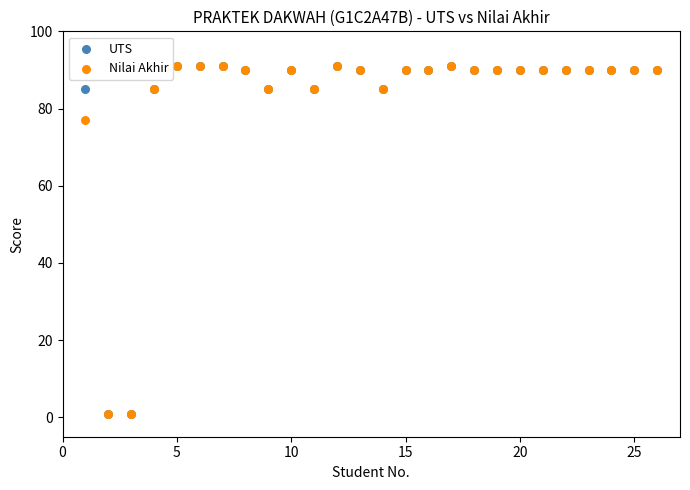

In the Nilai Akhir series, what Y value is closest to 46?

77